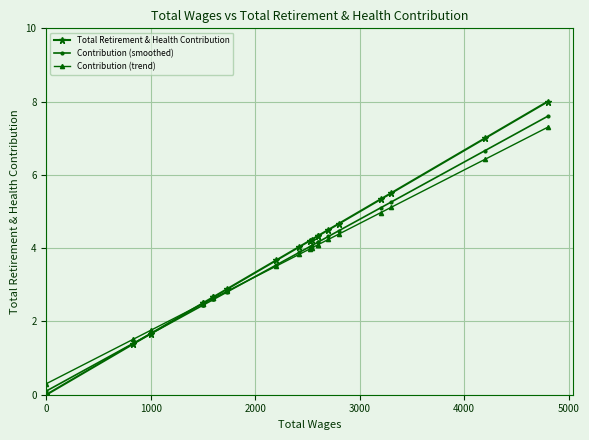

Which series ends up on top after the final intersection of Contribution (smoothed) and Contribution (trend)?

Contribution (smoothed)